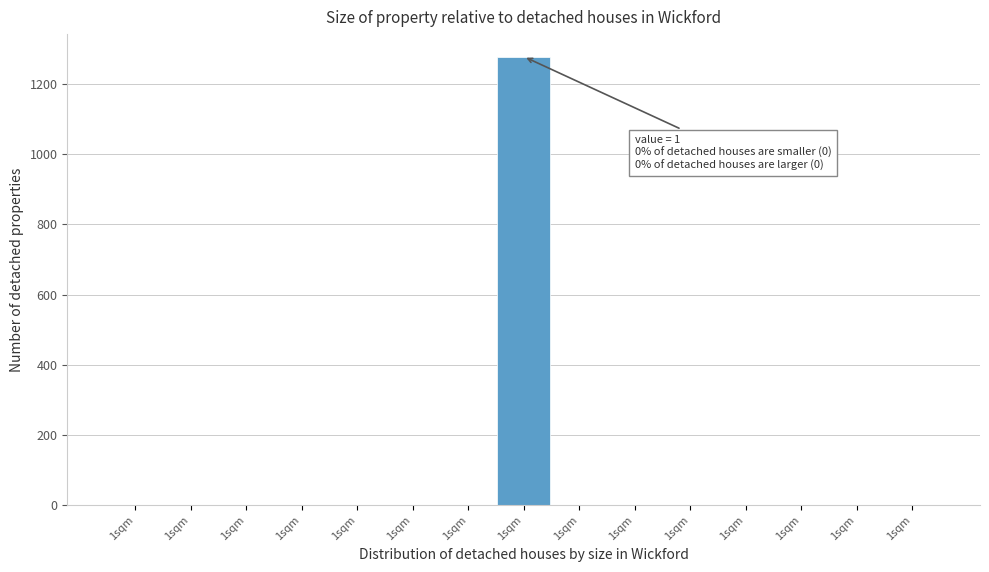

How many categories are shown in the chart?

15